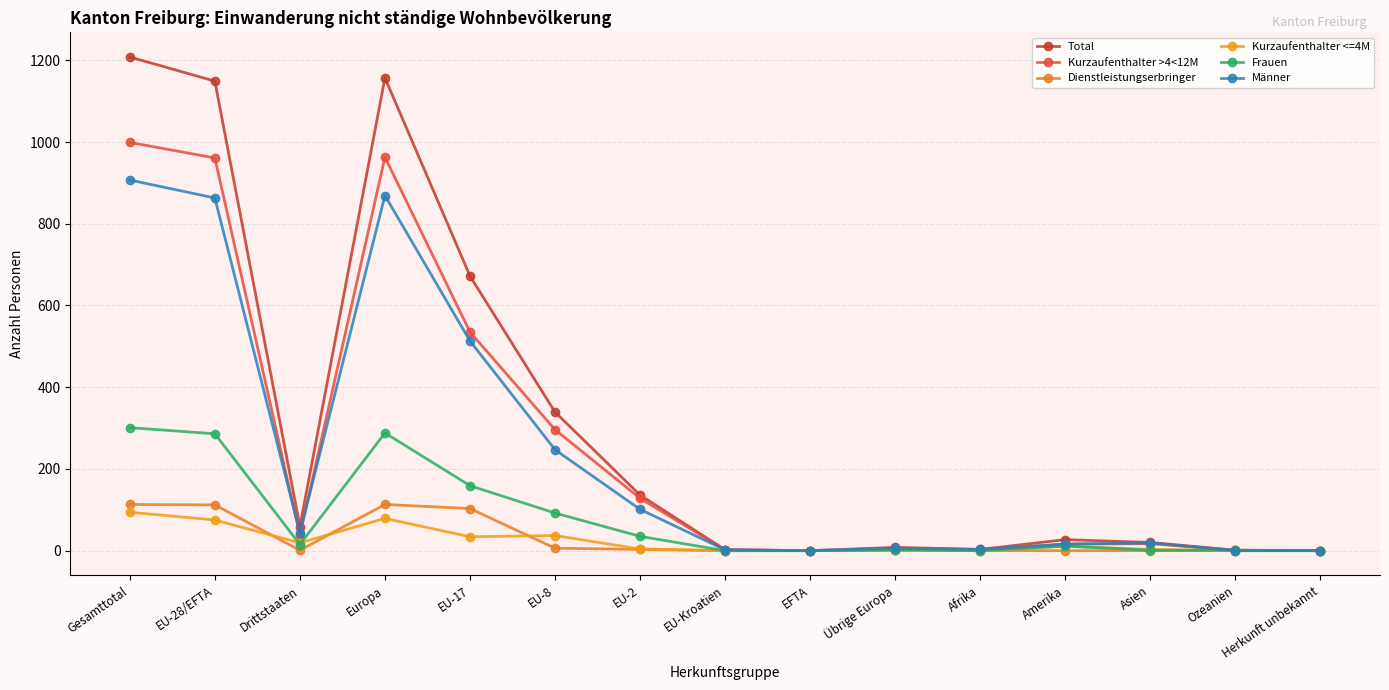

What is the sum of all Frauen values?

1191